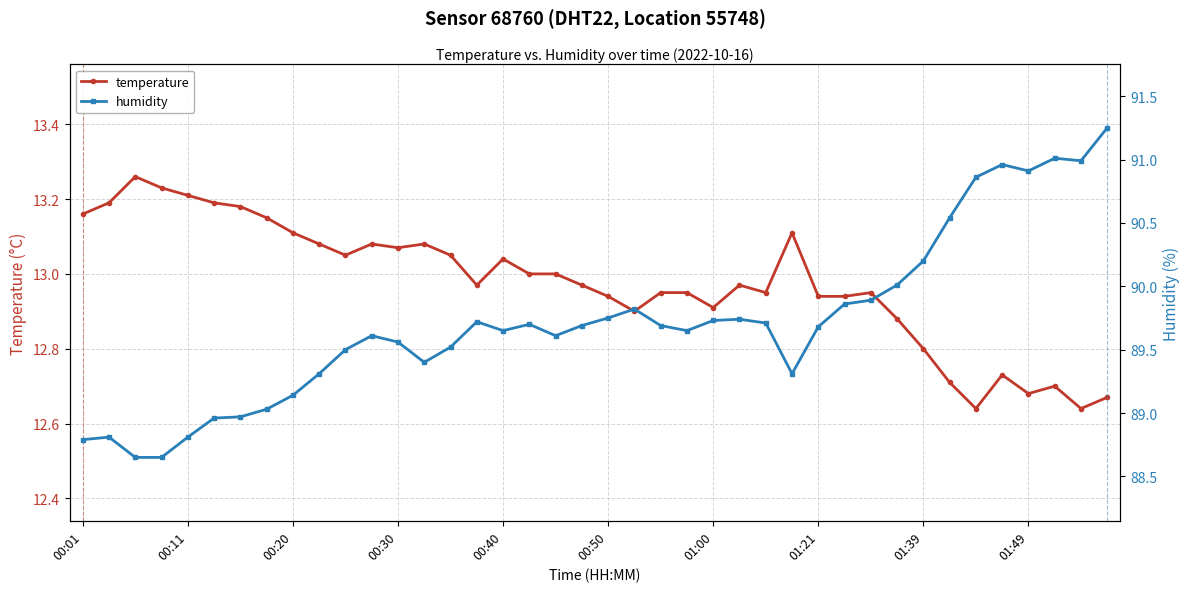

True or false: temperature has more than 2 interior local peaks.

True